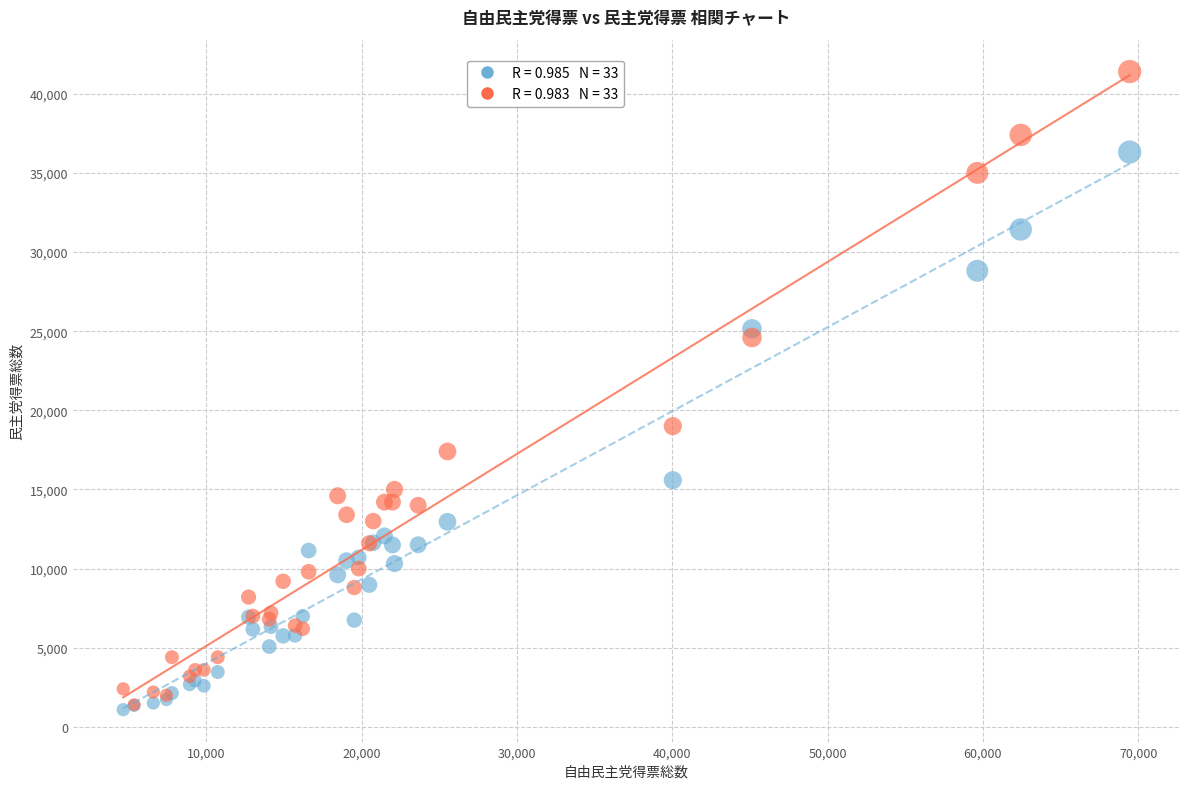

Across all series, what Y value is closest to 21242?

19000.0